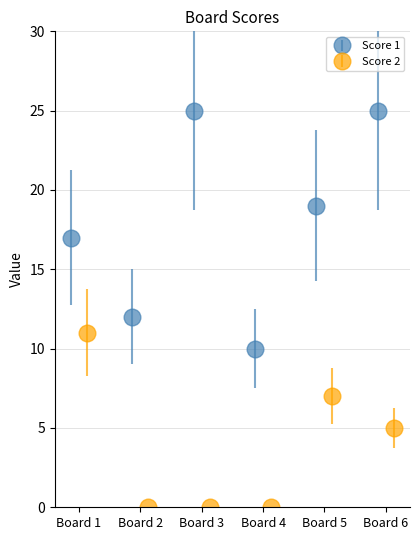

In Score 1, how many points are higher than both neighbors (excluding endpoints)?

1